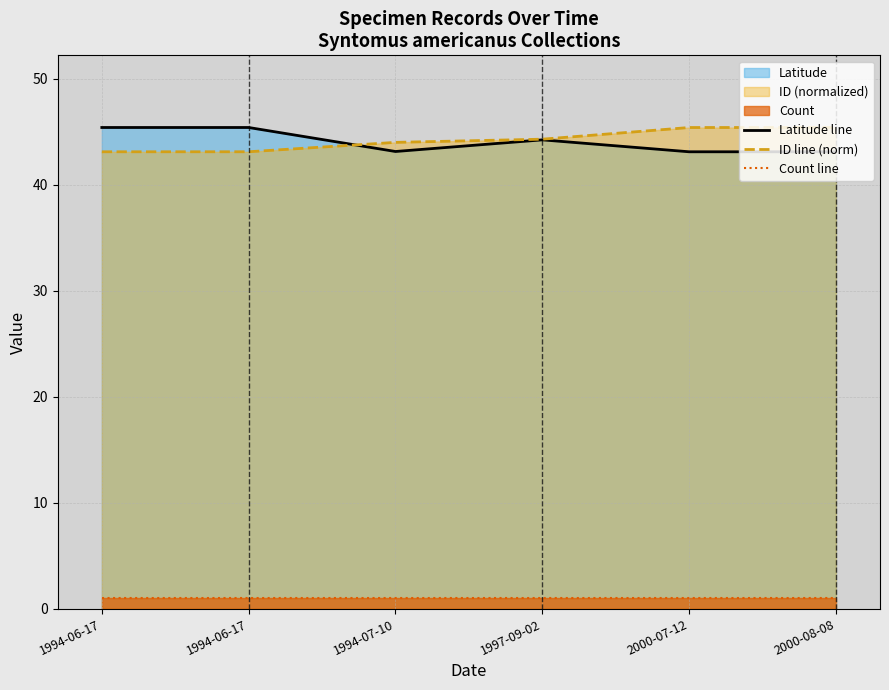

Reading right to left, list all the values displayed in this chart.

Latitude line: 2000-08-08=43.1	2000-07-12=43.1	1997-09-02=44.2	1994-07-10=43.1	1994-06-17=45.4	1994-06-17=45.4
ID line (norm): 2000-08-08=45.4	2000-07-12=45.4	1997-09-02=44.3	1994-07-10=44.0	1994-06-17=43.1	1994-06-17=43.1
Count line: 2000-08-08=1.0	2000-07-12=1.0	1997-09-02=1.0	1994-07-10=1.0	1994-06-17=1.0	1994-06-17=1.0